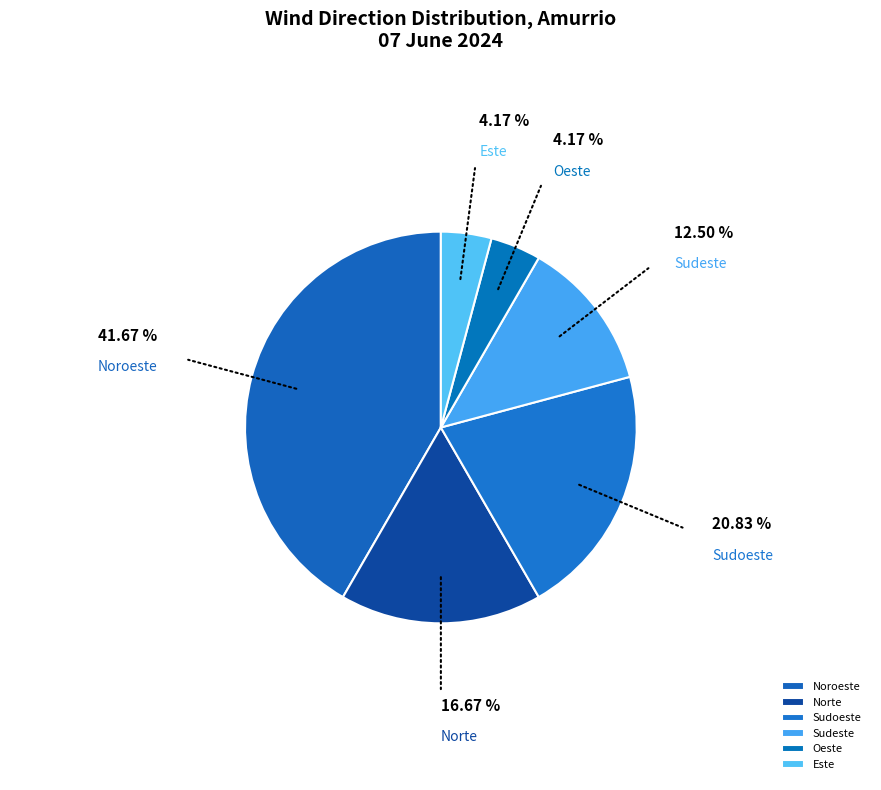

Which category has the biggest portion of the pie?

Noroeste